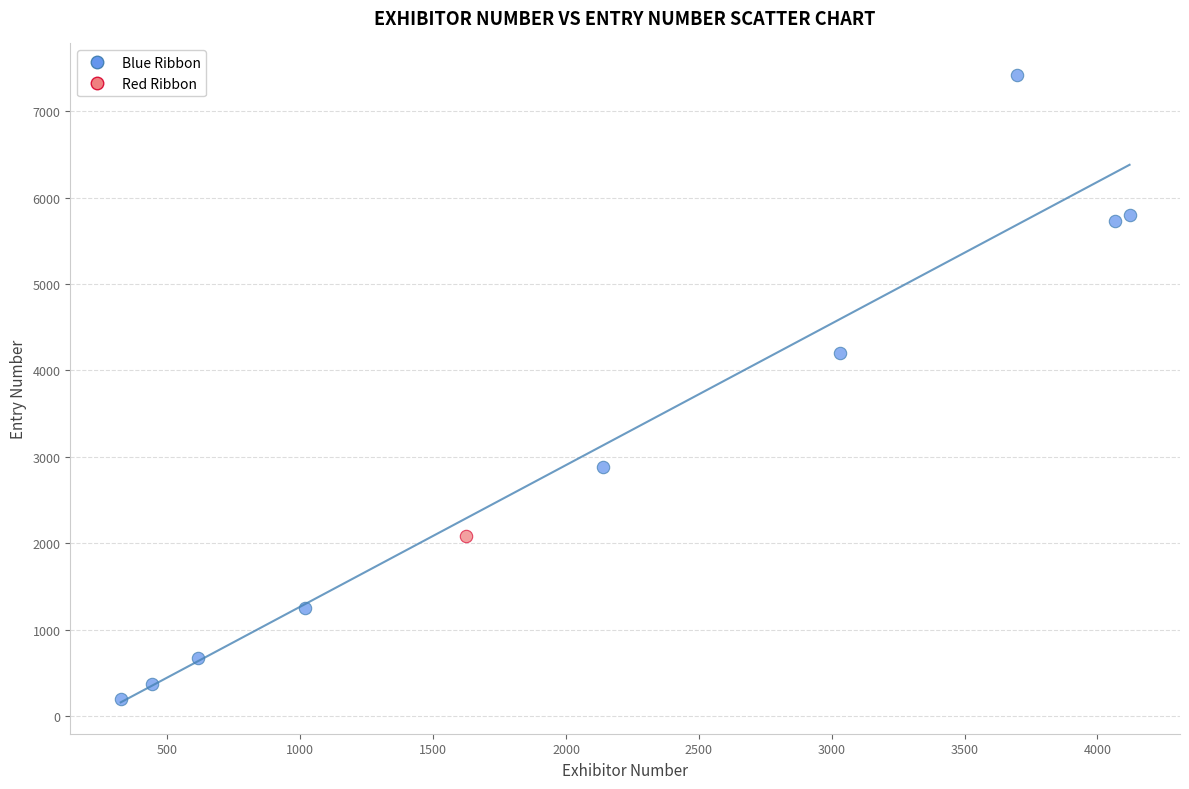

What are all the series names shown in the legend?

Blue Ribbon, Red Ribbon